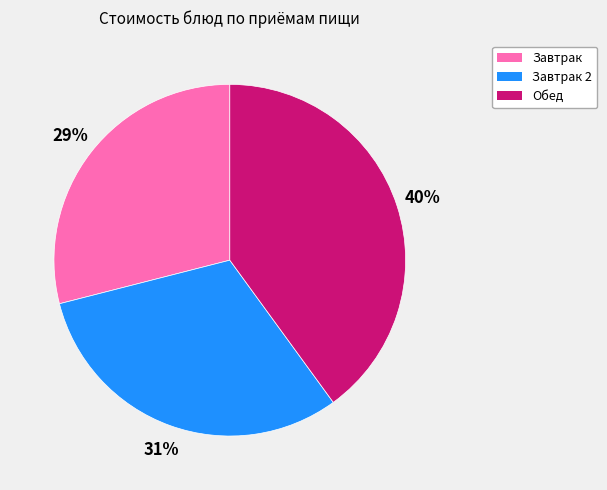

To the nearest percent, what is the average slice percentage?

33%